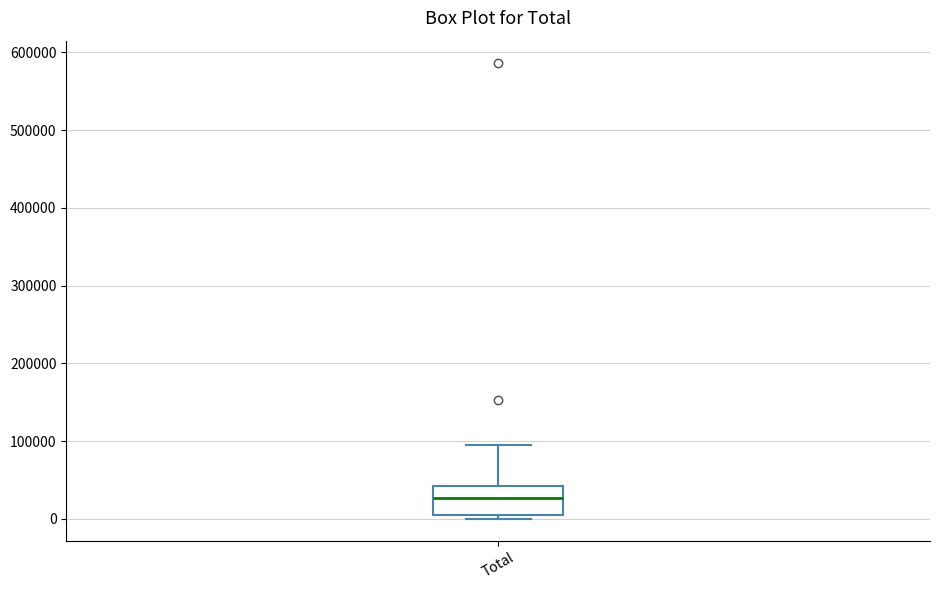

Where does the upper whisker of the box for Total end on the y-axis? The values are not printed on the chart, so give them approximately, as read against the axis.

100000